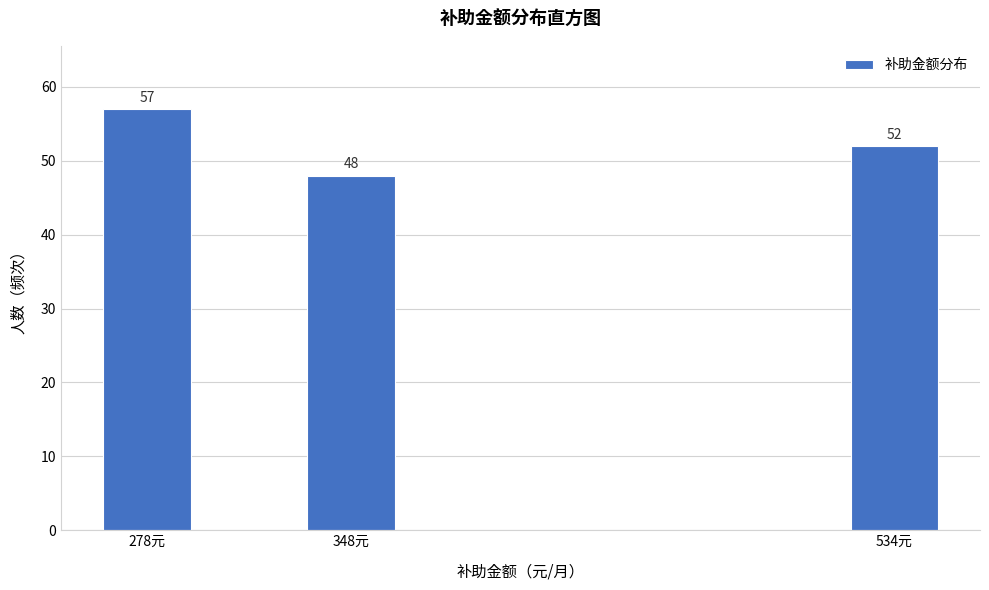

Reading left to right, extract all data points from this chart.

57	48	52